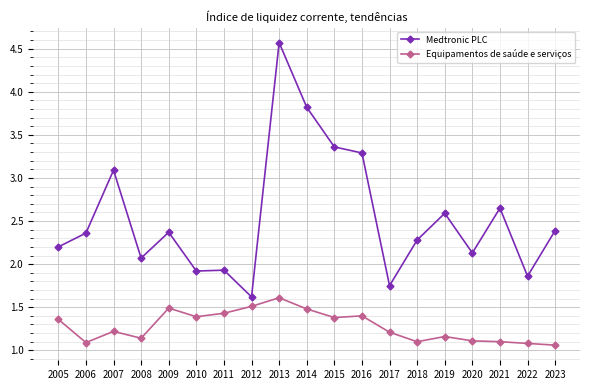

At which label is Medtronic PLC closest to 3?

2007